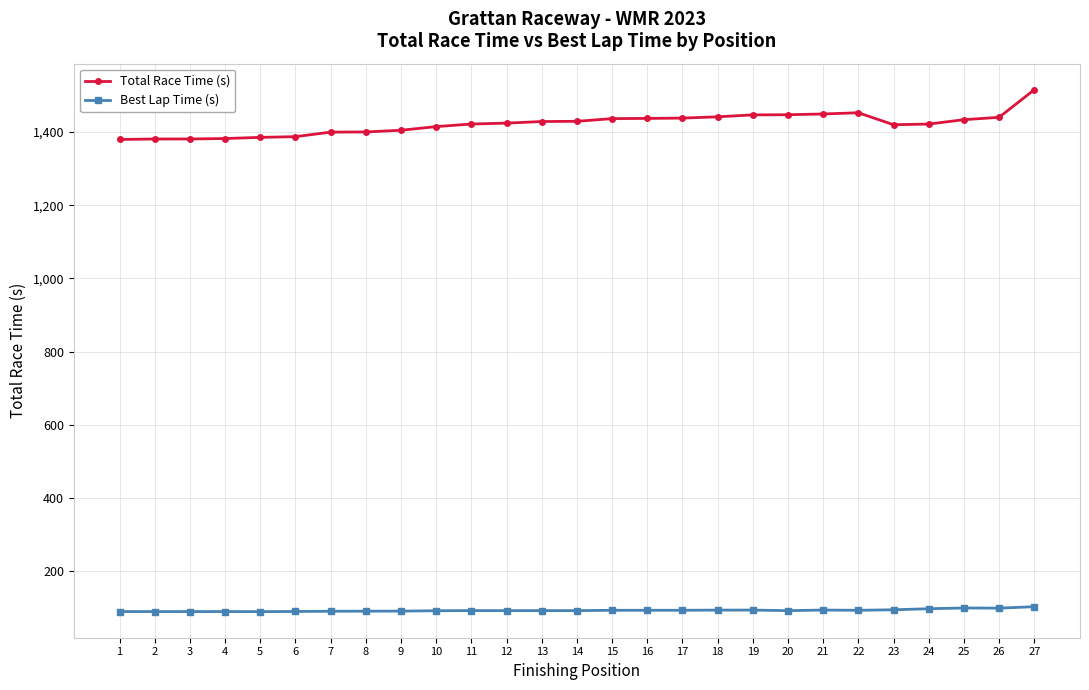

Is it true that Best Lap Time (s) equals 91.3 at 7?

True